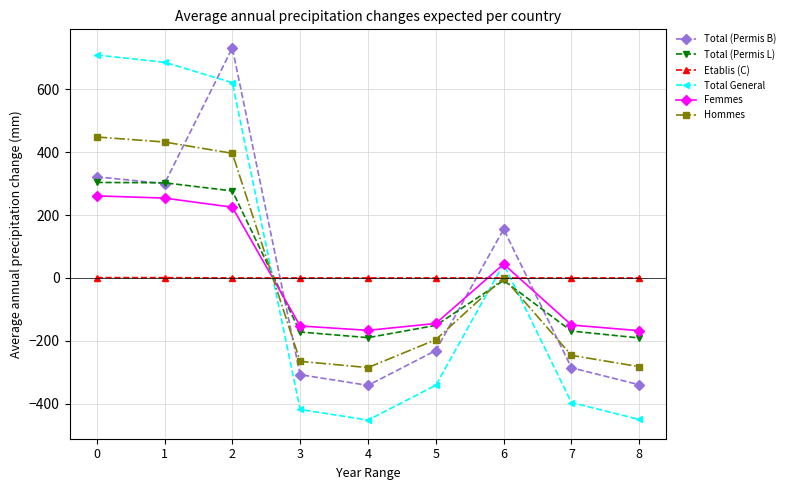

Read the Total (Permis L) value at 4.

-190.3